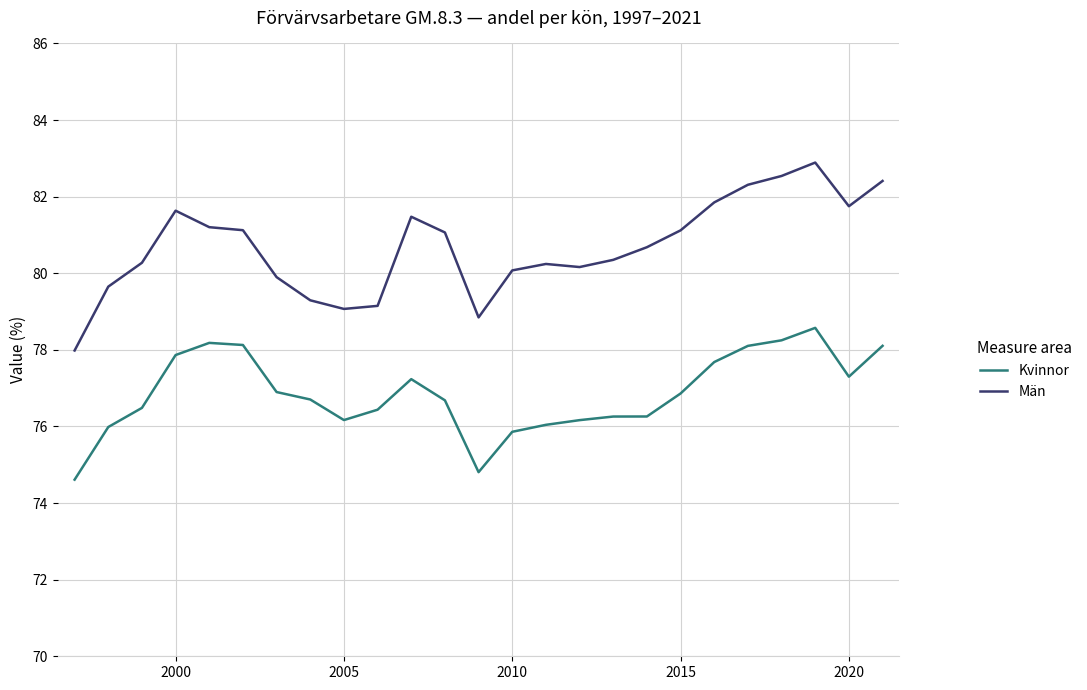

What is the sum of all Kvinnor values?

1921.7